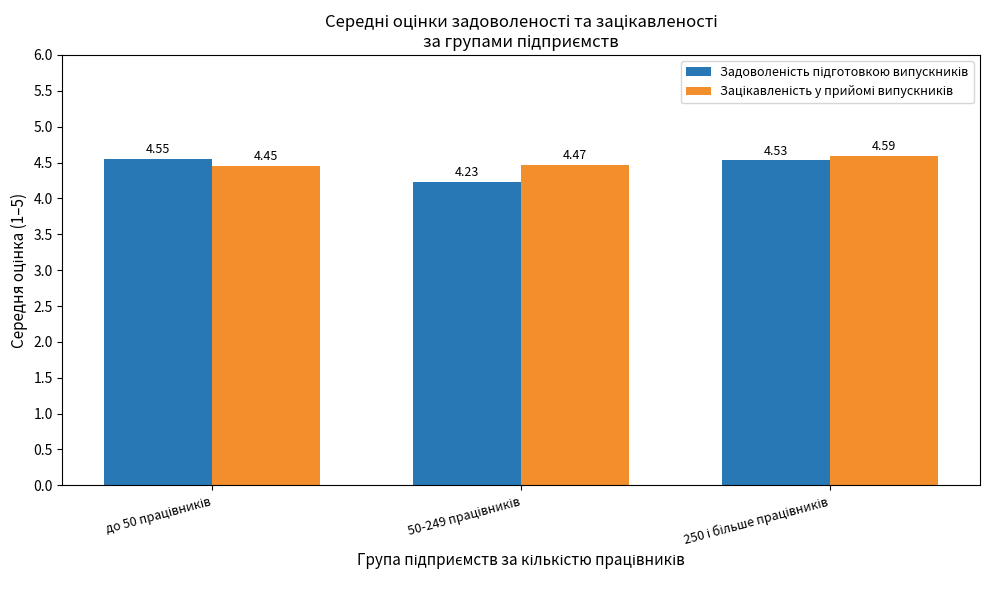

At how many categories does at least one series exceed 4?

3